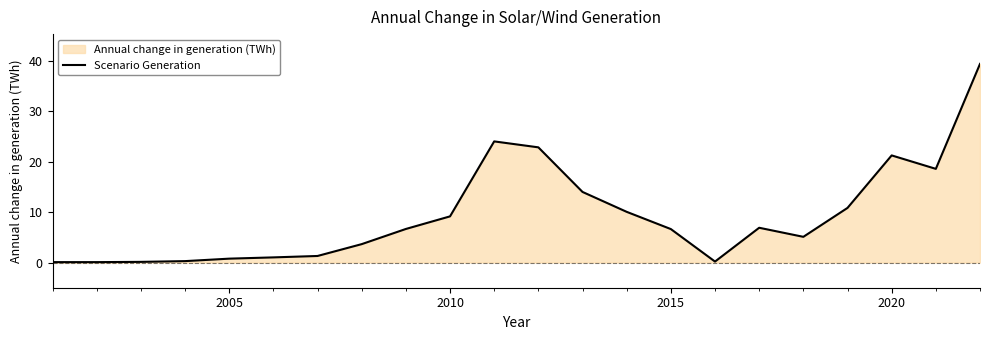

Read the value at 2015.

6.6